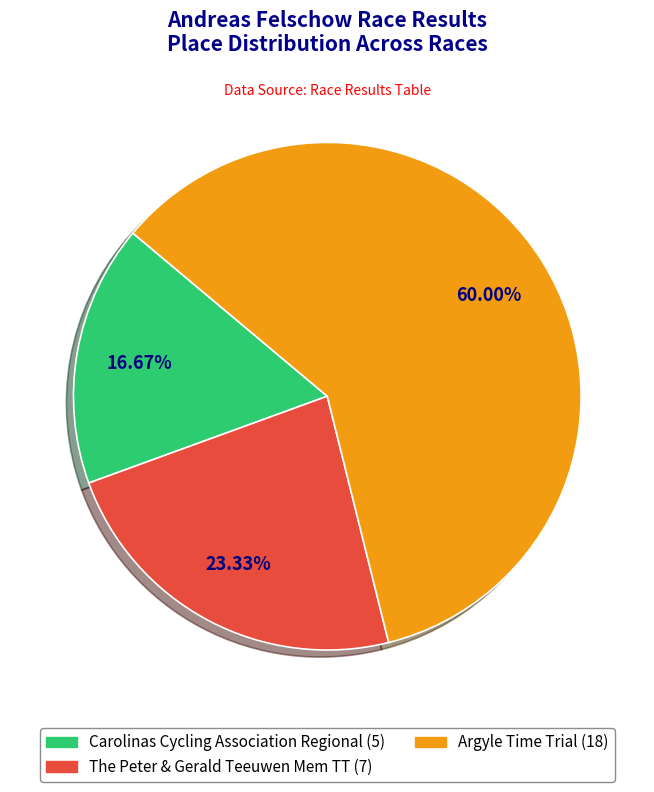

How many segments does this pie chart have?

3